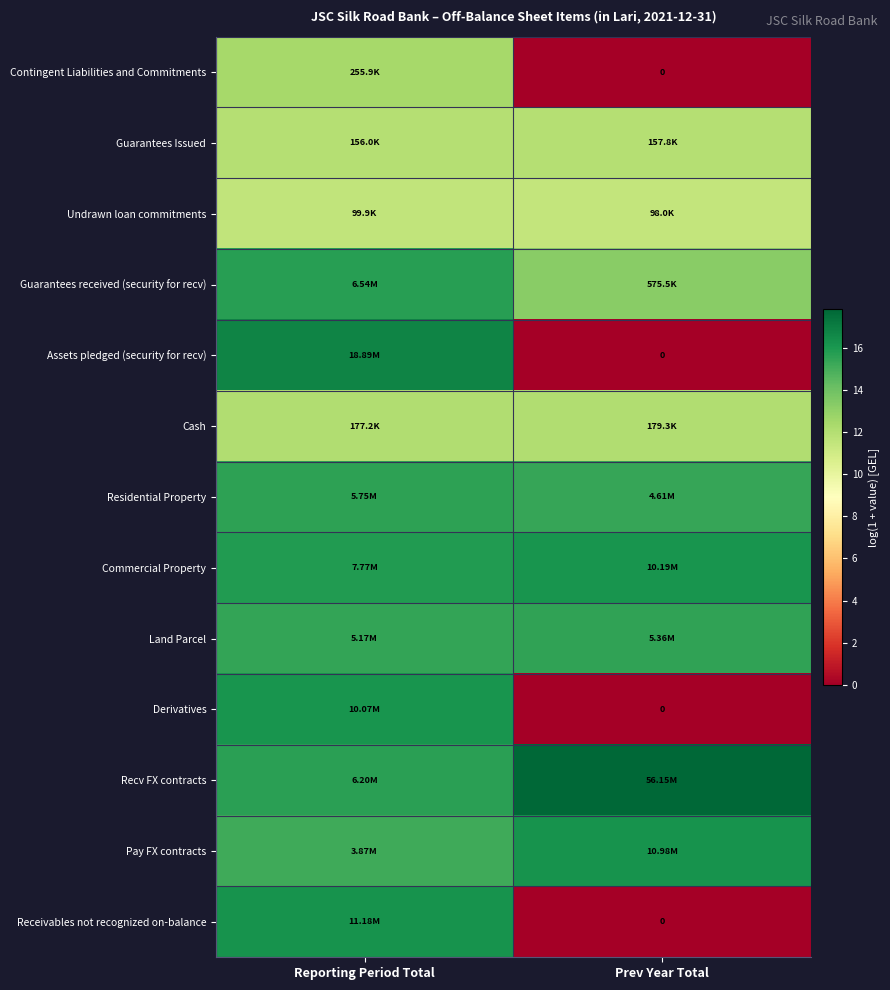

What is the sum of all Contingent Liabilities and Commitments values?

12.5